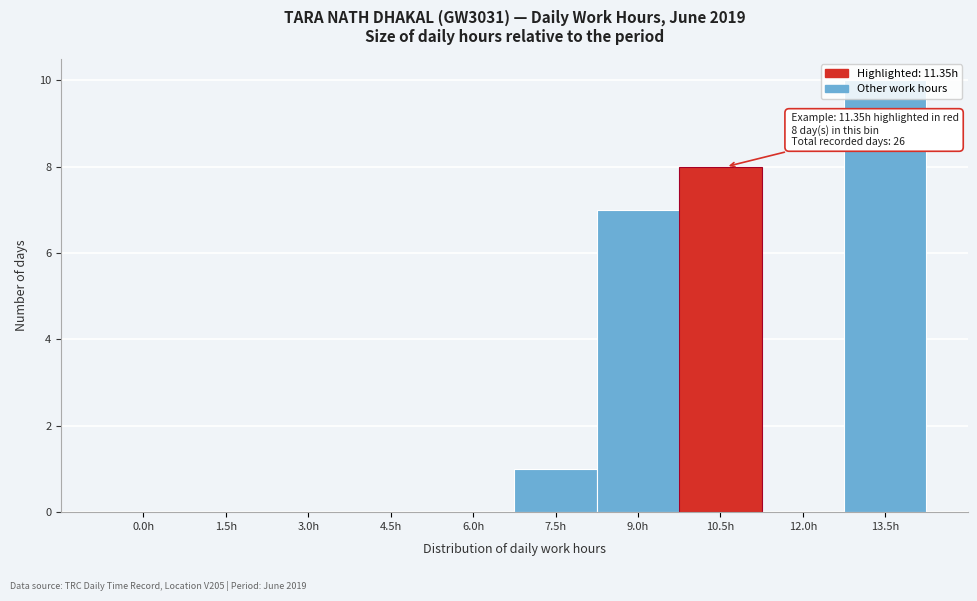

Which has a higher value, 4.5h or 10.5h?

10.5h